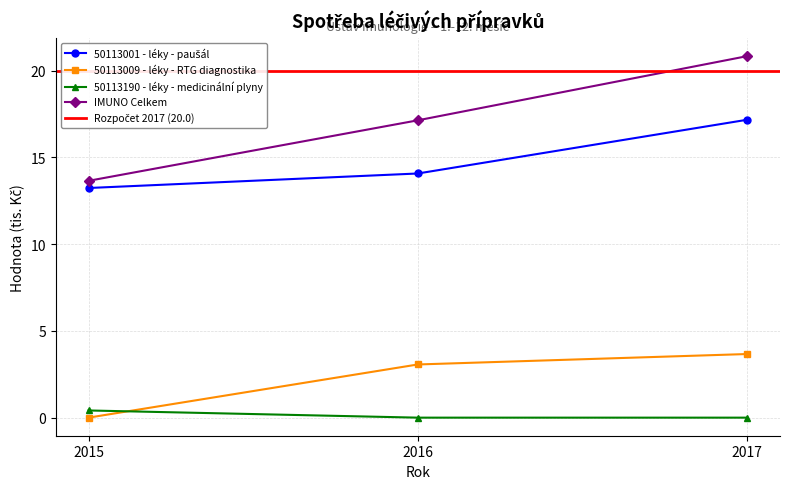

Which series has the widest spread of values?

IMUNO Celkem